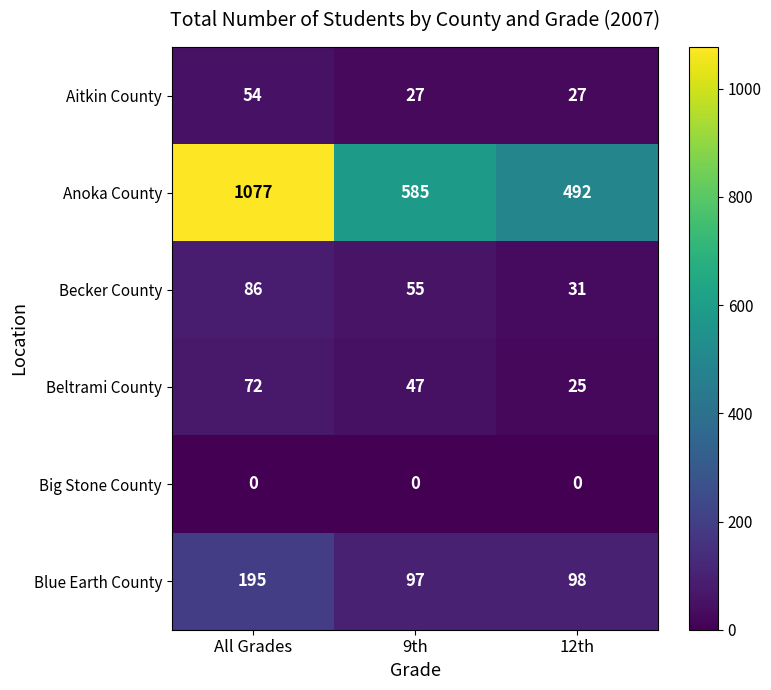

Where does the Becker County series first go above 55?

All Grades